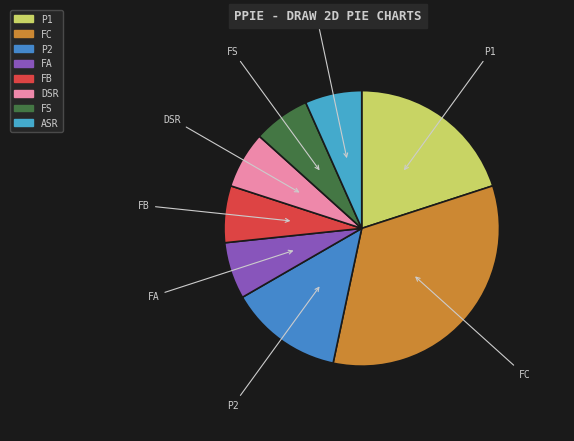

How many slices are in this pie chart?

8